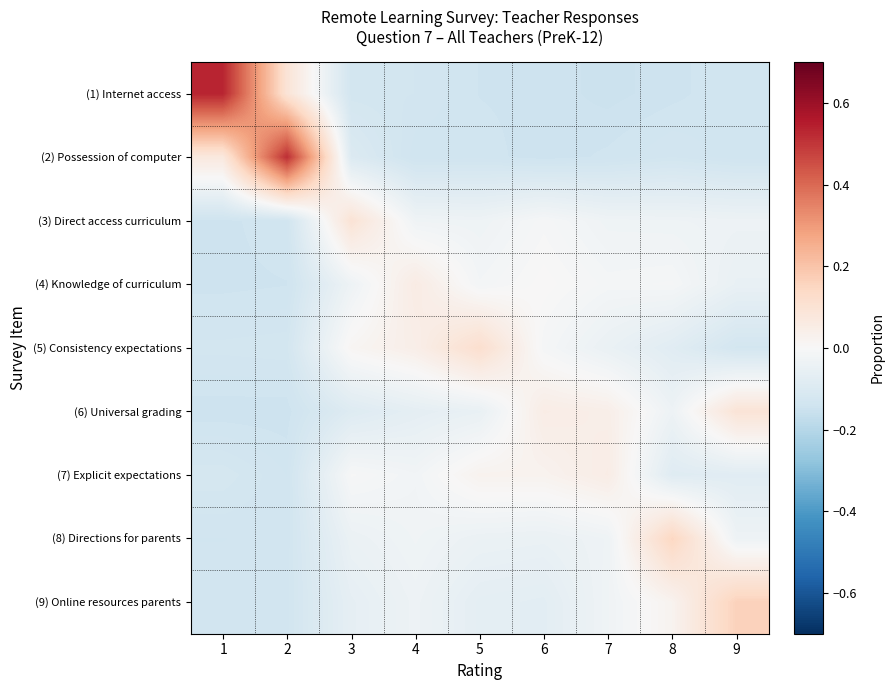

List the series in order of their peak value, lowest first.

(7) Explicit expectations, (4) Knowledge of curriculum, (6) Universal grading, (3) Direct access curriculum, (5) Consistency expectations, (8) Directions for parents, (9) Online resources parents, (2) Possession of computer, (1) Internet access